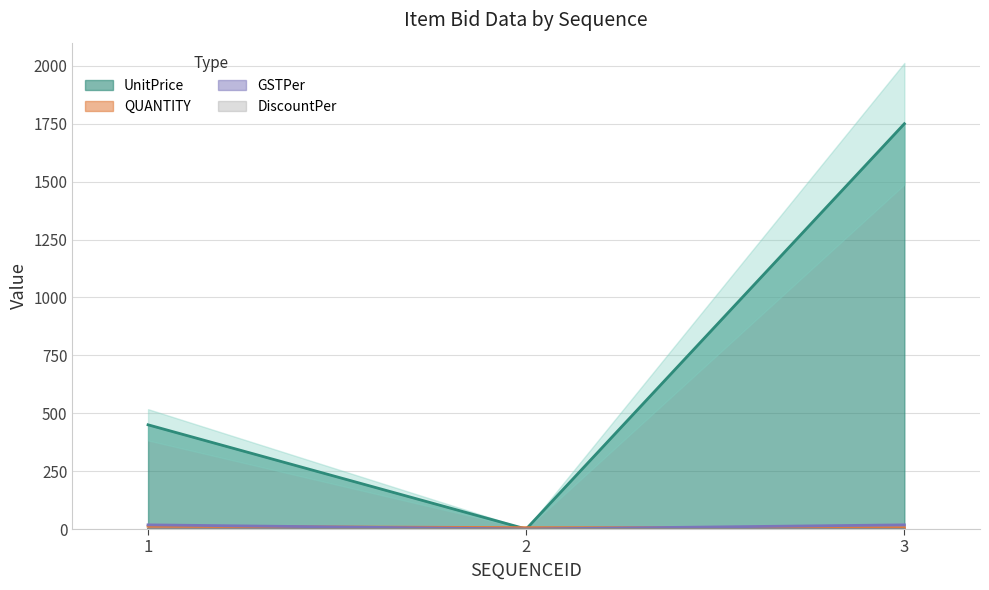

At 3, list the series in order from largest to smallest.

UnitPrice, GSTPer, QUANTITY